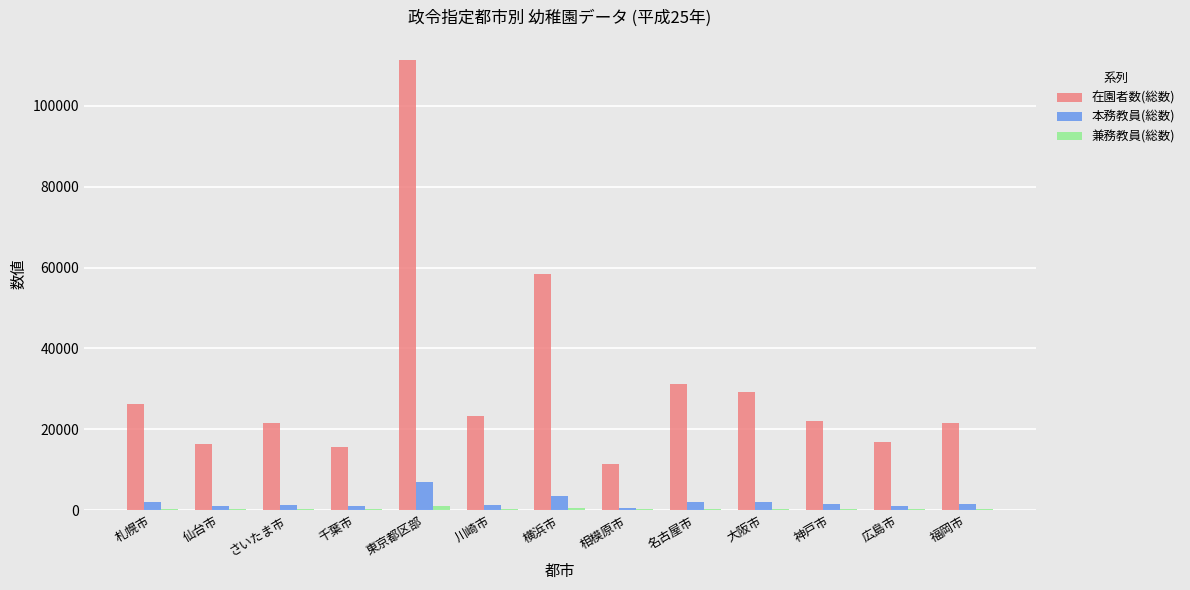

What is the maximum value shown in the chart?

111454